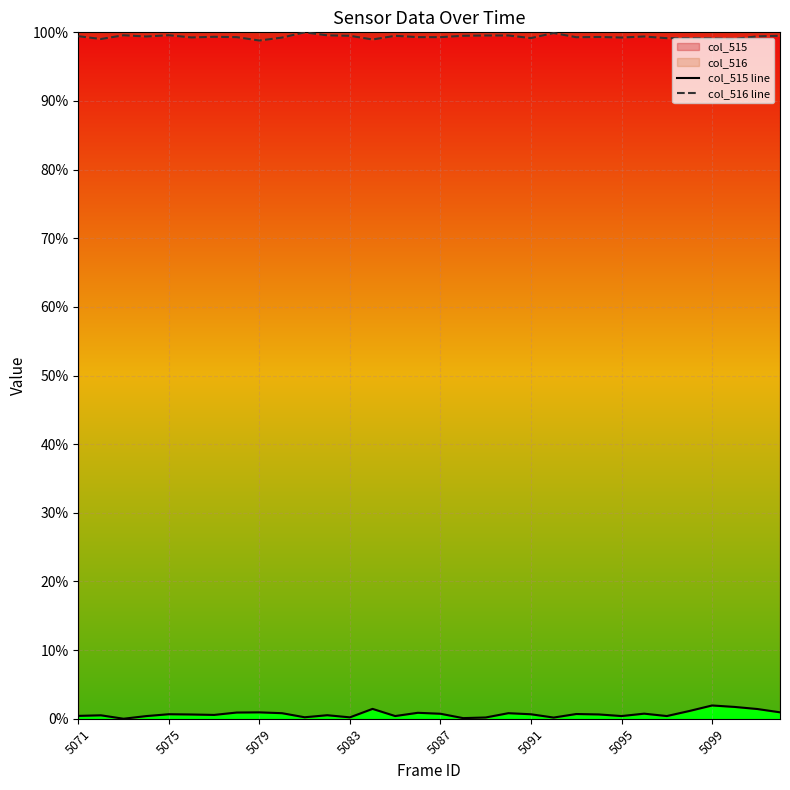

List the series in order of their overall mean, highest first.

col_516 line, col_515 line